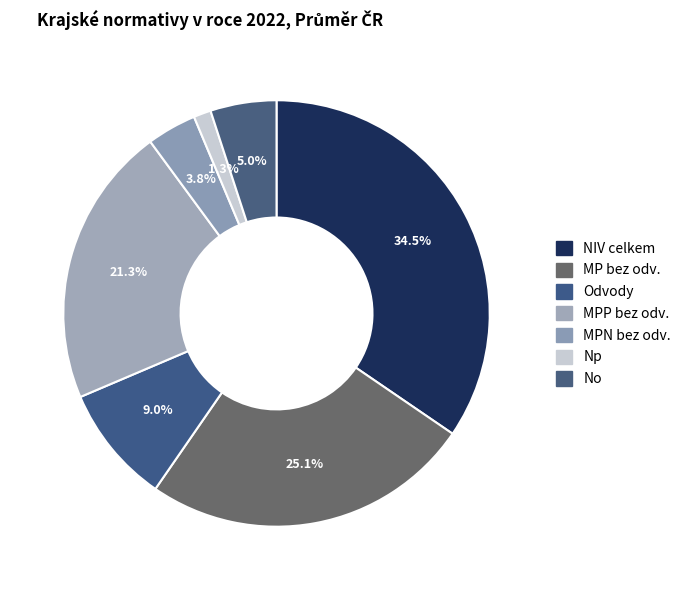

How many segments does this pie chart have?

7